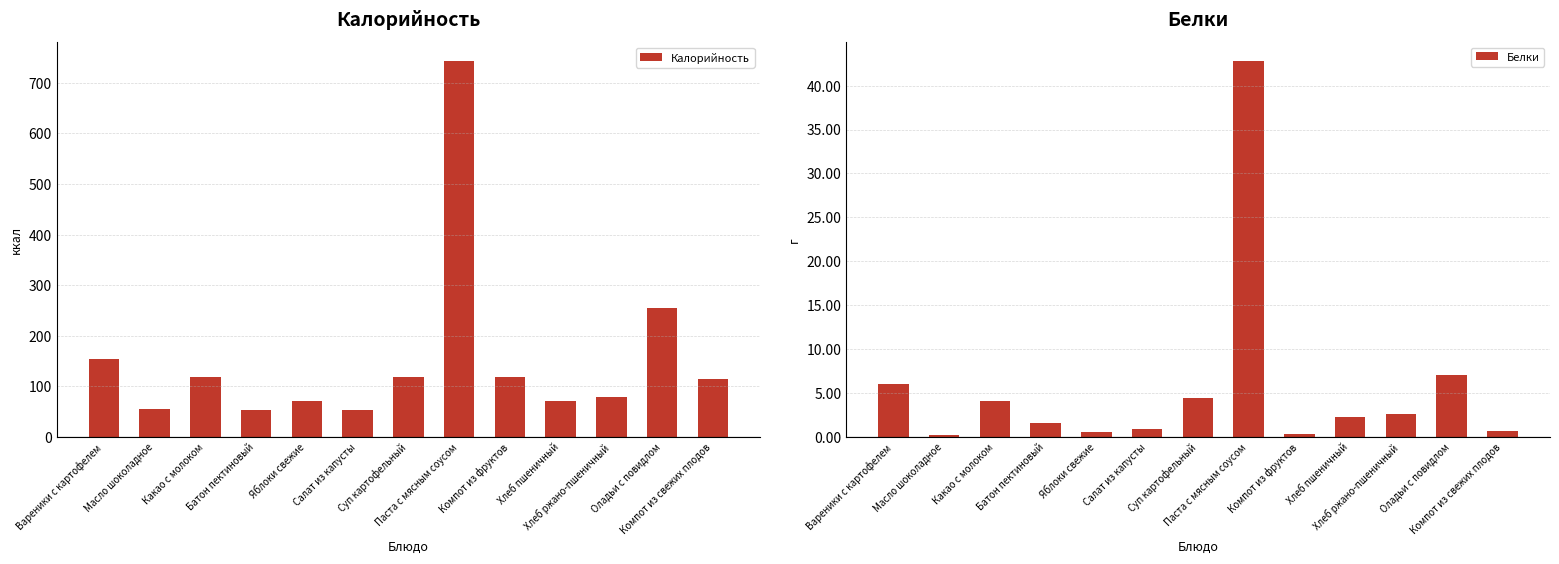

The Белки series shows 0.7 at Хлеб пшеничный. True or false?

False